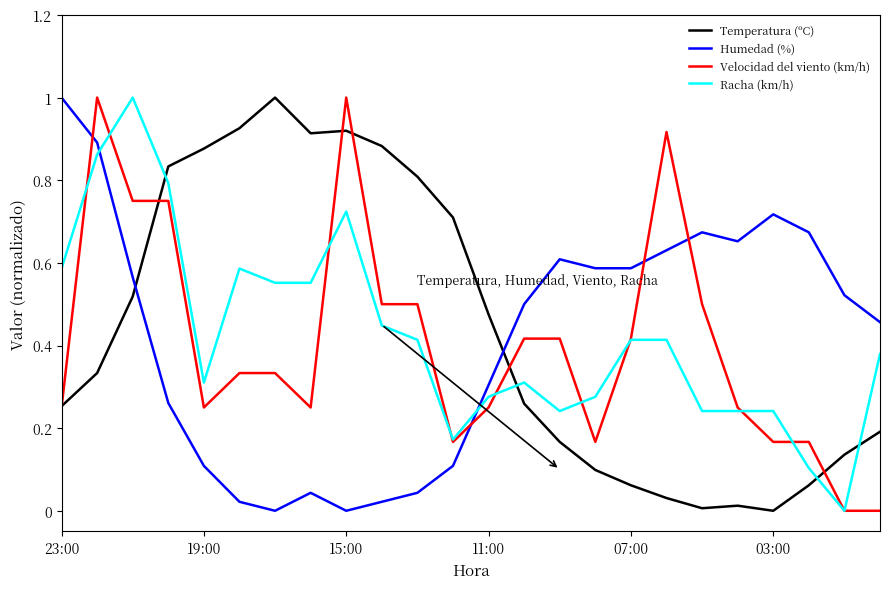

What is the highest value of the Velocidad del viento (km/h) series?

1.0